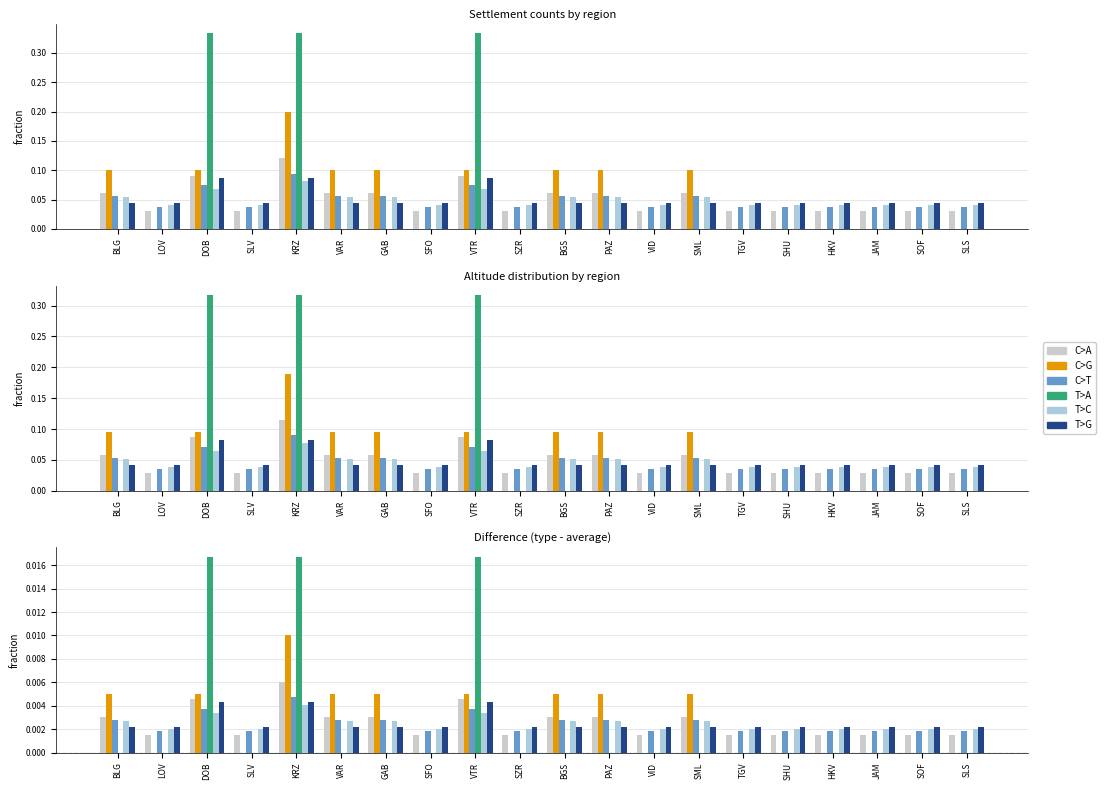

How many bars are there in each group?

6